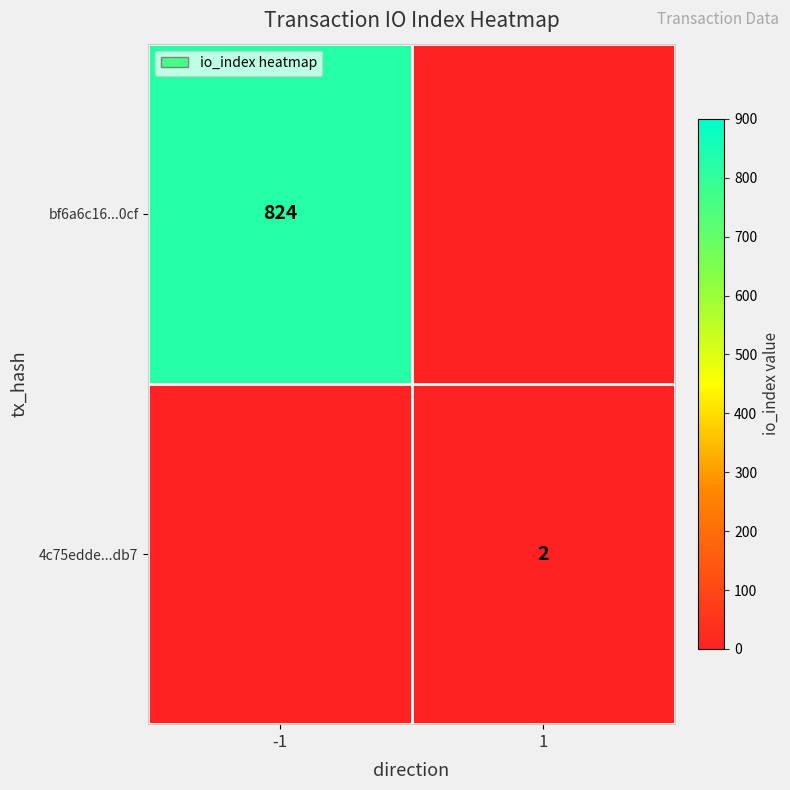

The value of 4c75edde...db7 at 1 is 1. True or false?

False